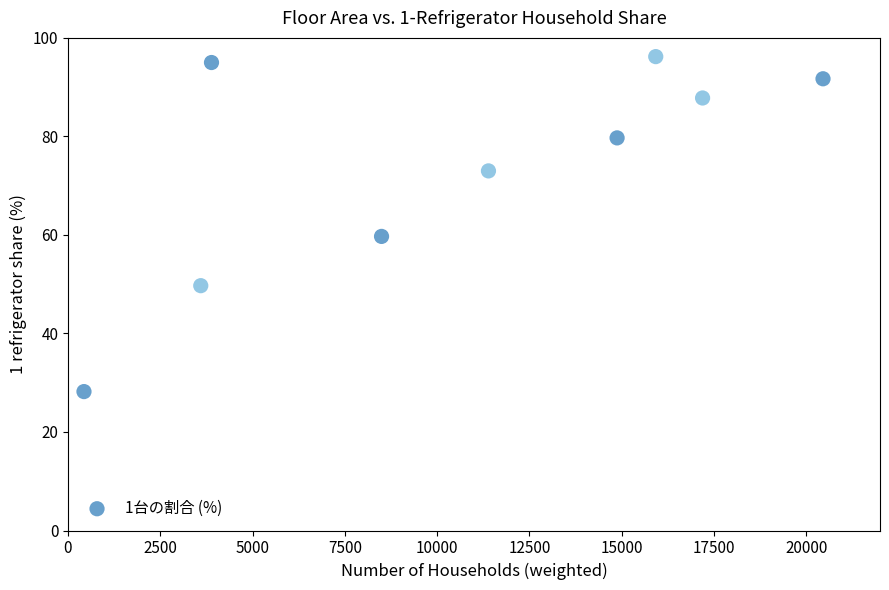

What Y value in the scatter plot is closest to 62?

59.7